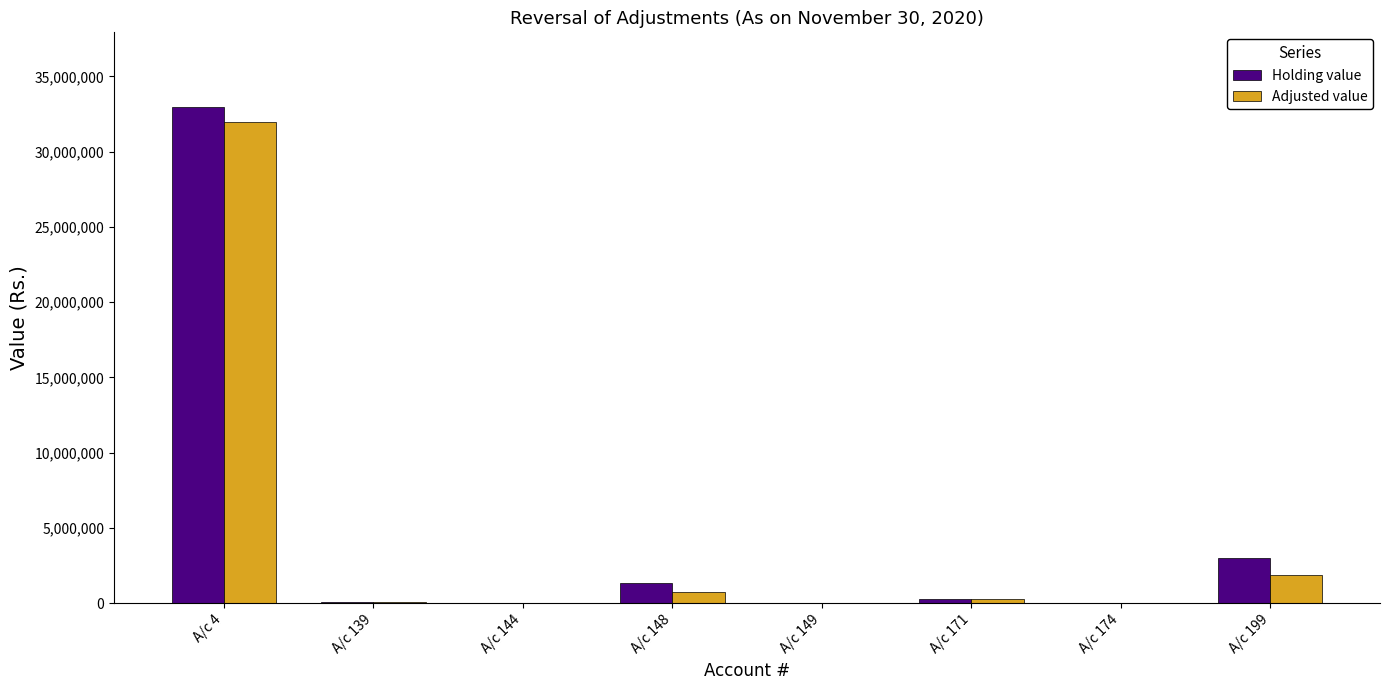

At which label does Adjusted value first exceed 258056?

A/c 4